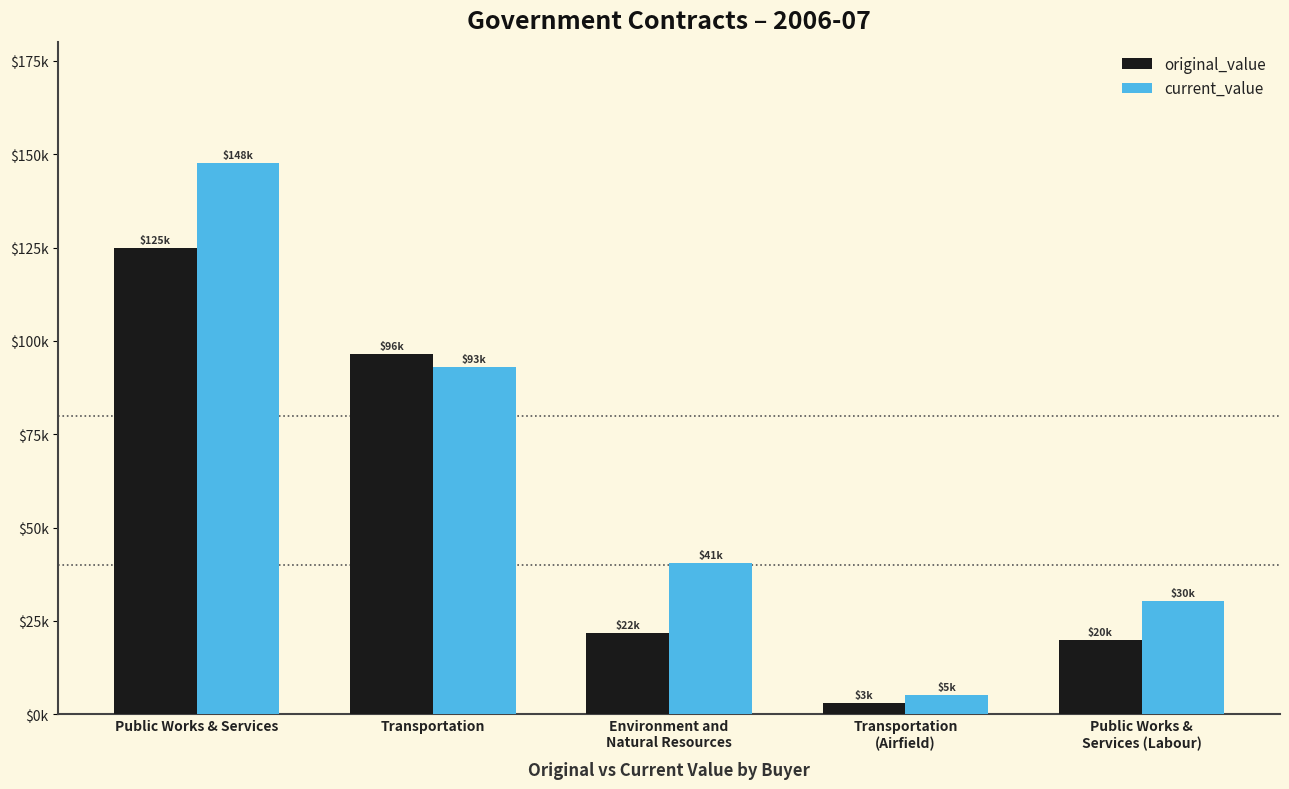

At which label does current_value reach its minimum?

Transportation
(Airfield)